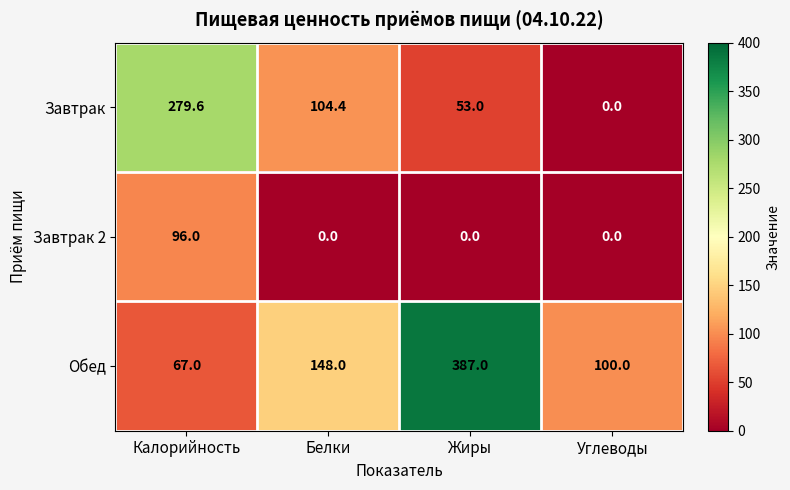

At how many categories does at least one series exceed 386?

1